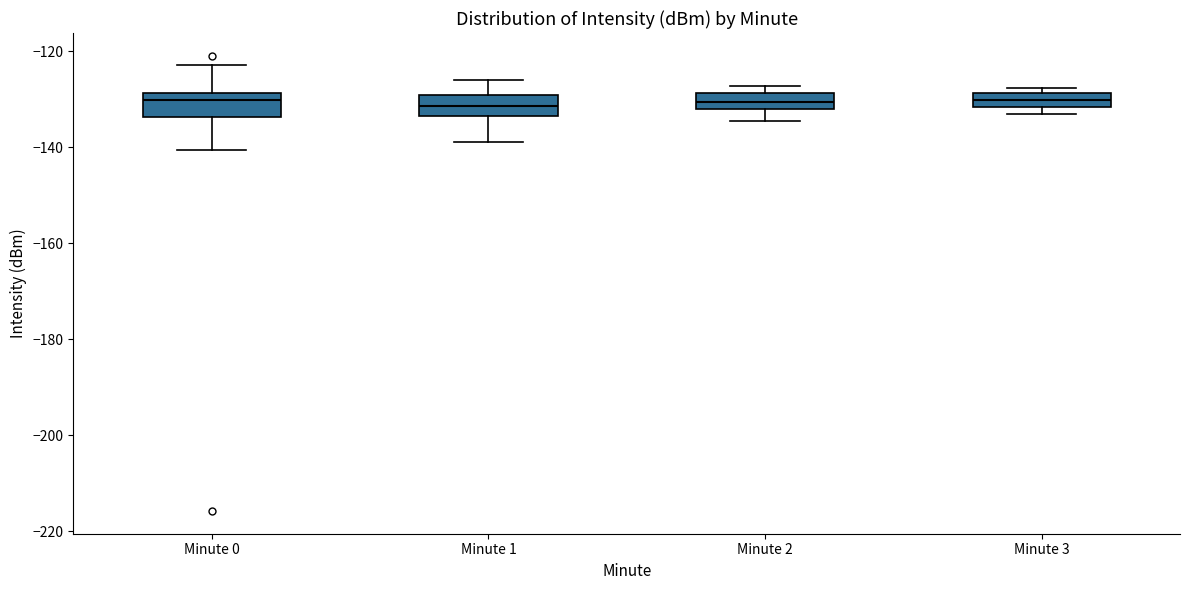

Where does the lower whisker of the box for Minute 0 end on the y-axis? The values are not printed on the chart, so give them approximately, as read against the axis.

-140